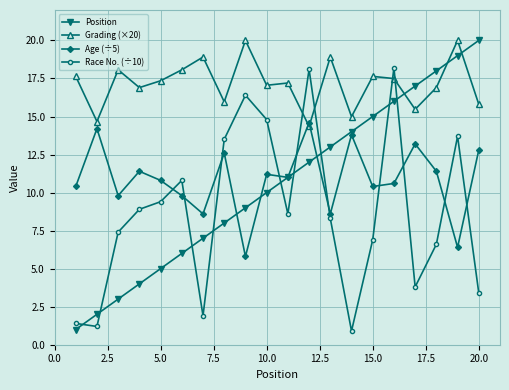

Which series has the largest range (max minus min)?

Position